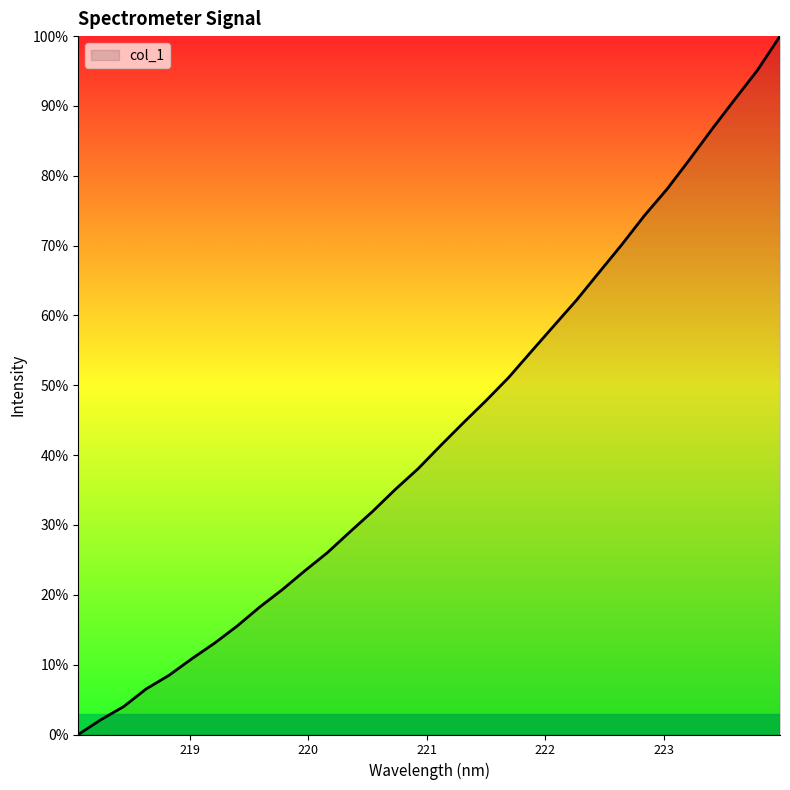

What is the difference between the maximum and minimum values?

100.0